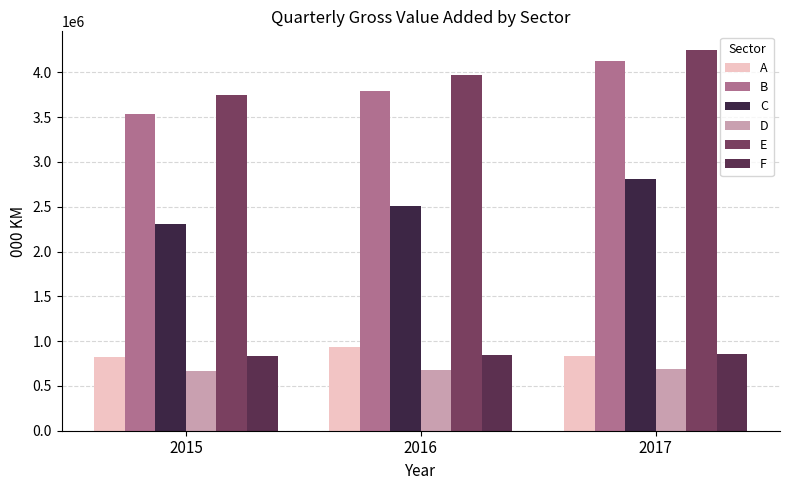

Where is C nearest to the value 2554387?

2016